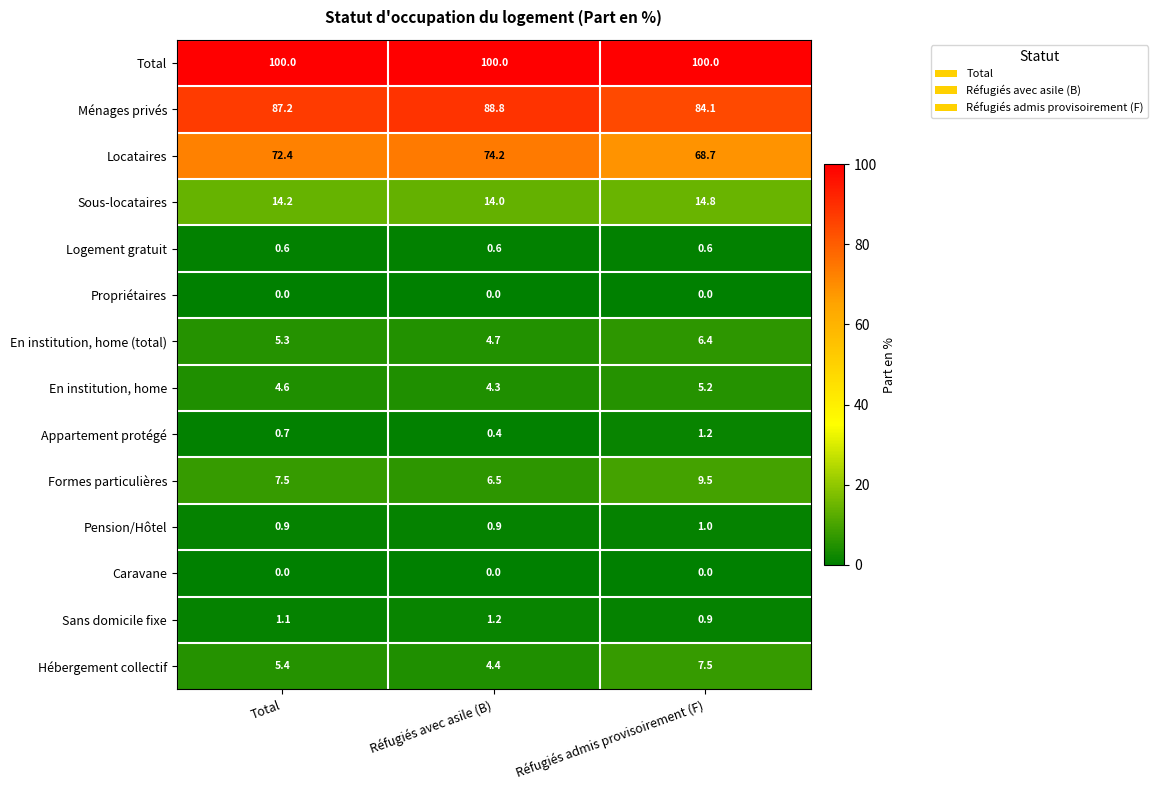

What value does the Sans domicile fixe series have at Total?

1.1